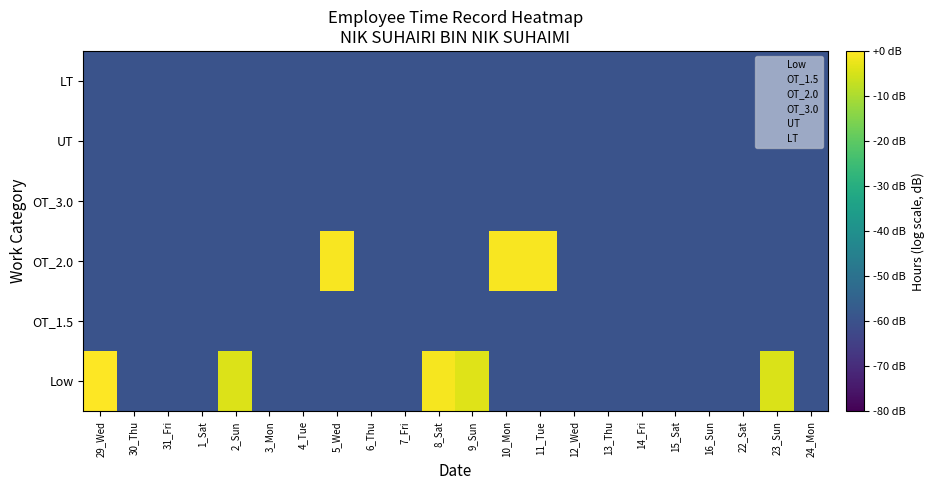

At which category is the sum across all series the highest?

29_Wed